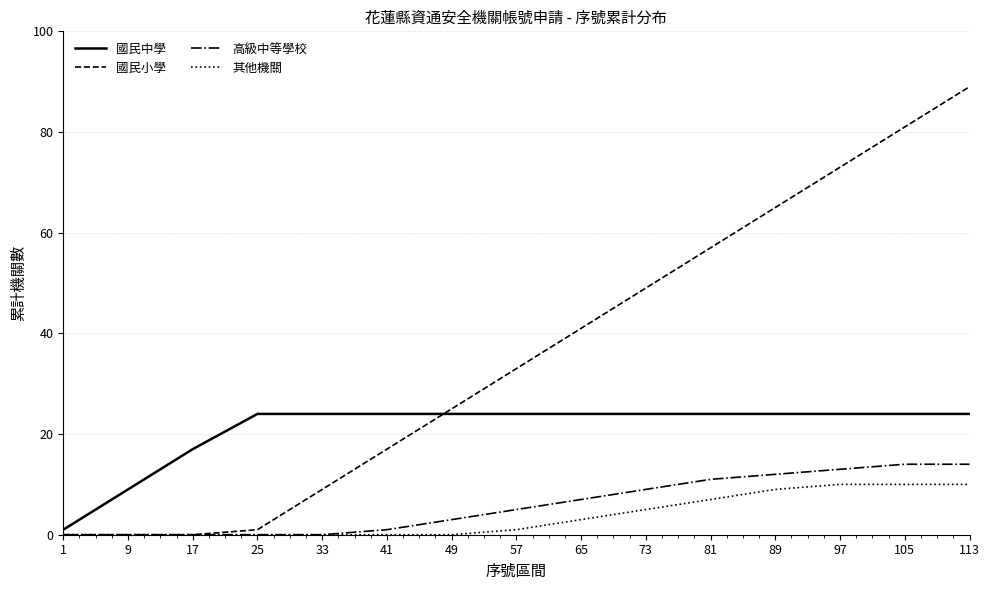

Does the chart display data point markers on the line(s)?

No